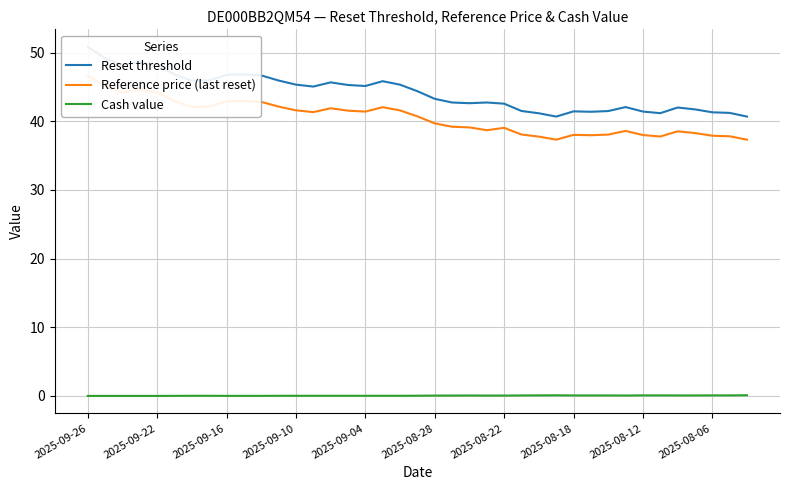

True or false: Cash value has a value of 0.1 at 2025-08-22.

True